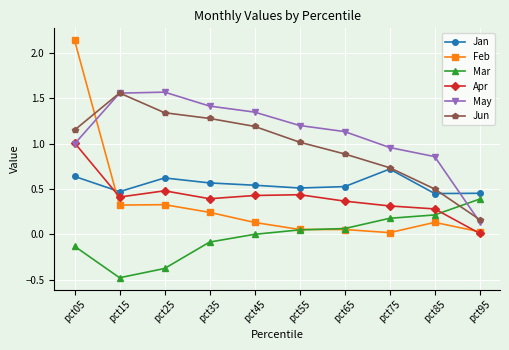

What is the difference between the highest and lowest values at pct35?

1.5